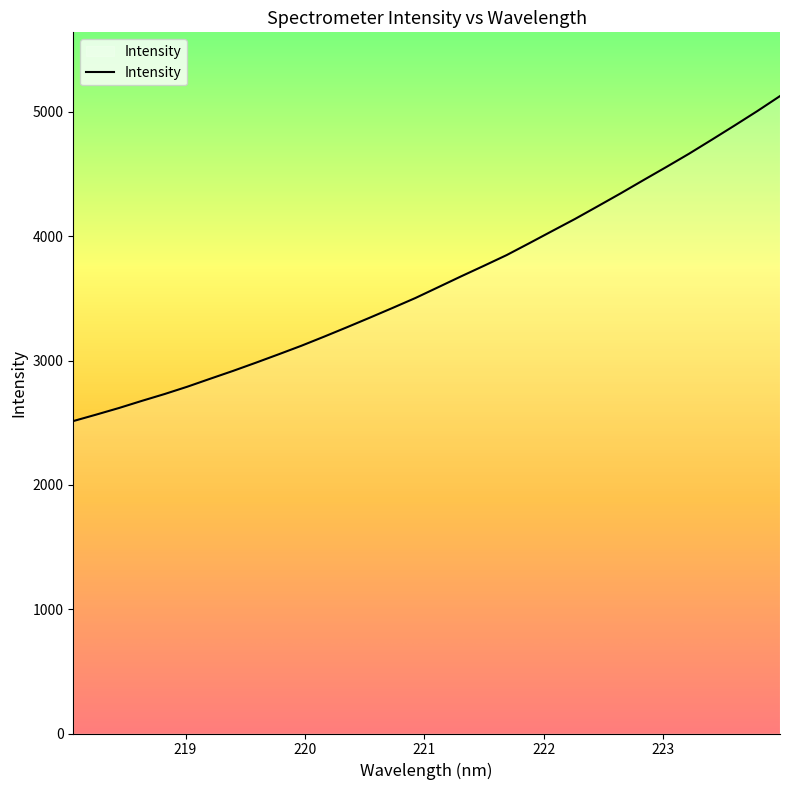

How many lines are shown in the chart?

1